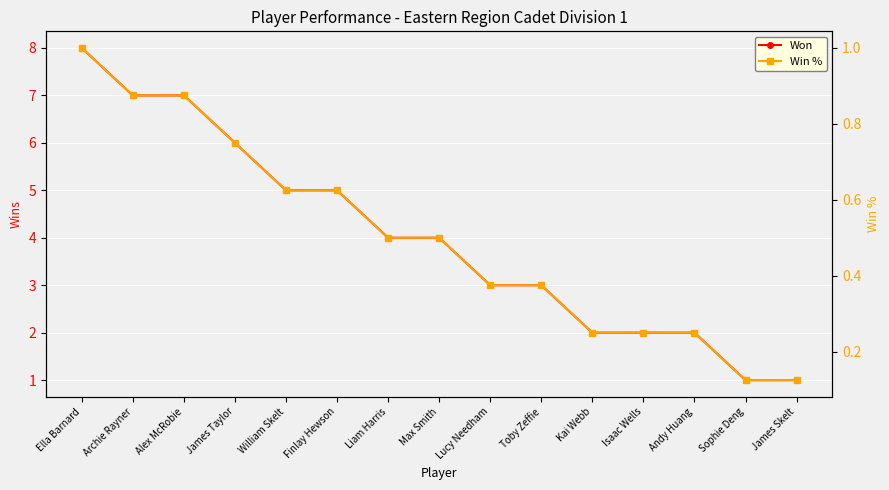

True or false: Won and Win % intersect in this chart.

False